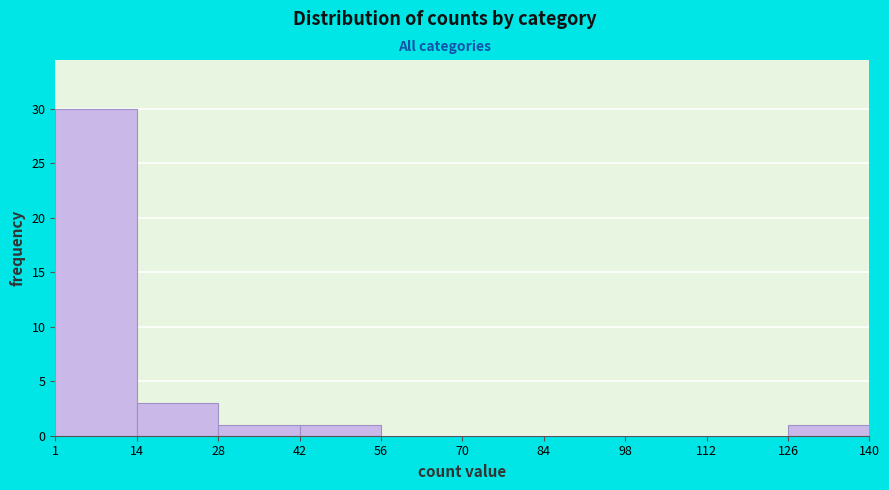

Reading left to right, list every bar in this chart as the range it spans on the x-axis followed by its height. The values are not printed on the chart, so give them approximately, as read against the axis.

1 to 14: 30
14 to 28: 3
28 to 42: 1
42 to 56: 1
56 to 70: 0
70 to 84: 0
84 to 98: 0
98 to 112: 0
112 to 126: 0
126 to 140: 1